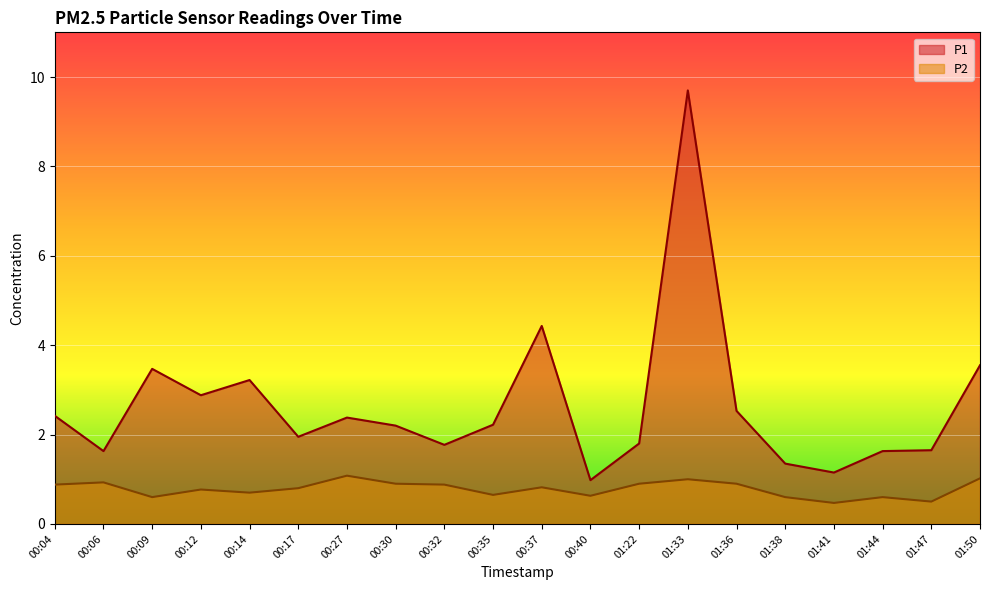

What is the value of the P1 point at the 17th from the left?

1.1